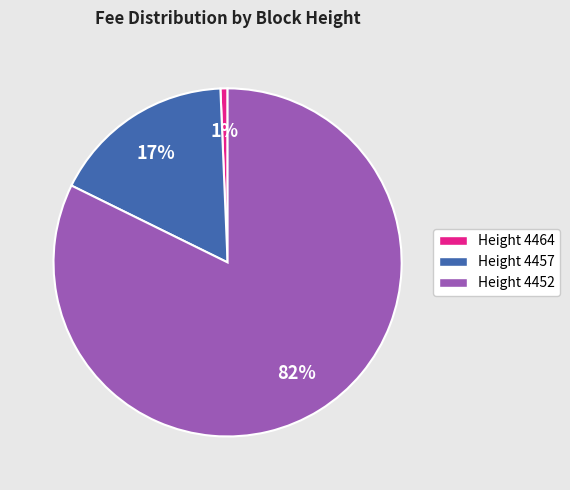

Does Height 4464 represent more than half of the total?

No